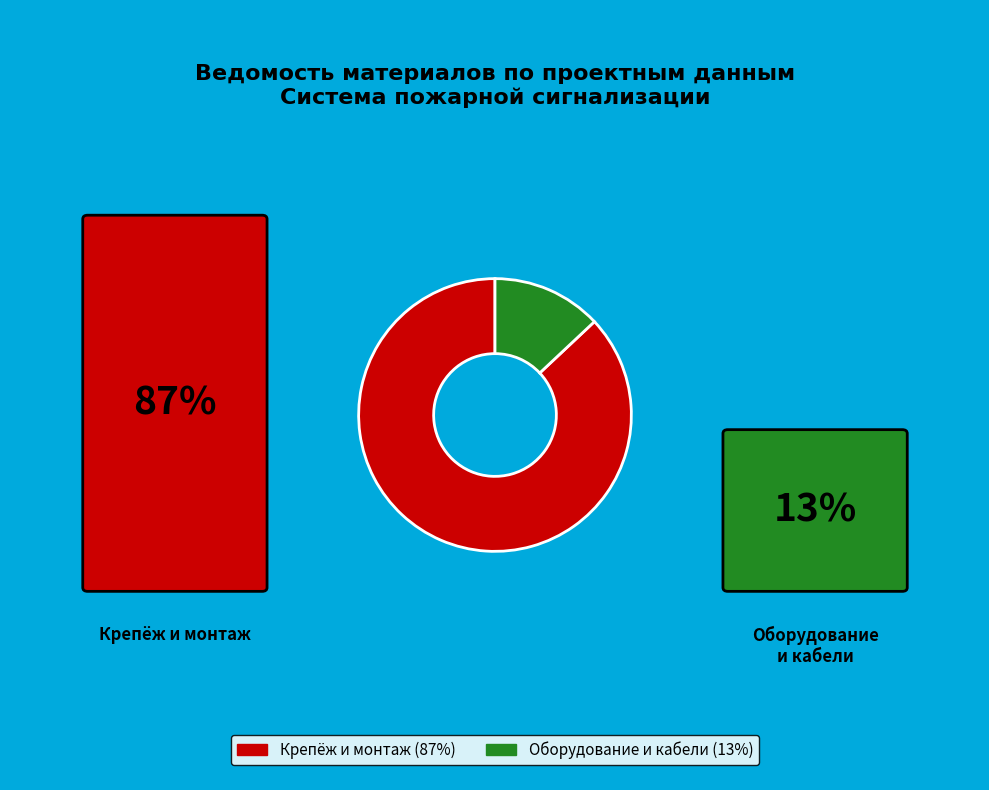

Is there a majority slice in this chart?

Yes